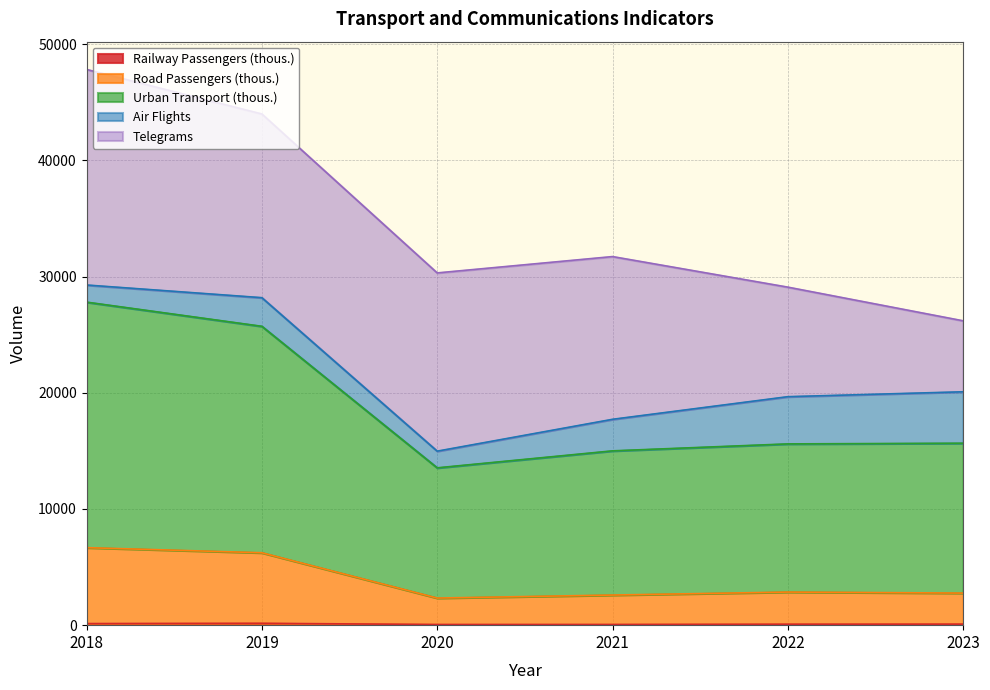

Between 2022 and 2021, which is larger?

2022